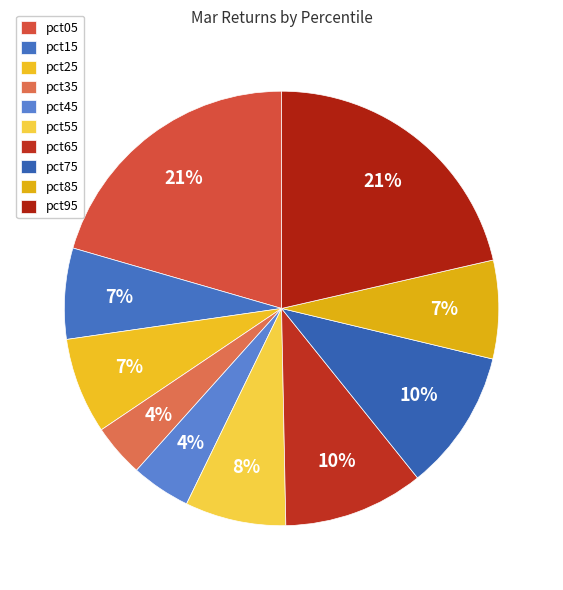

To the nearest percent, what percentage of the pie is pct95?

21%